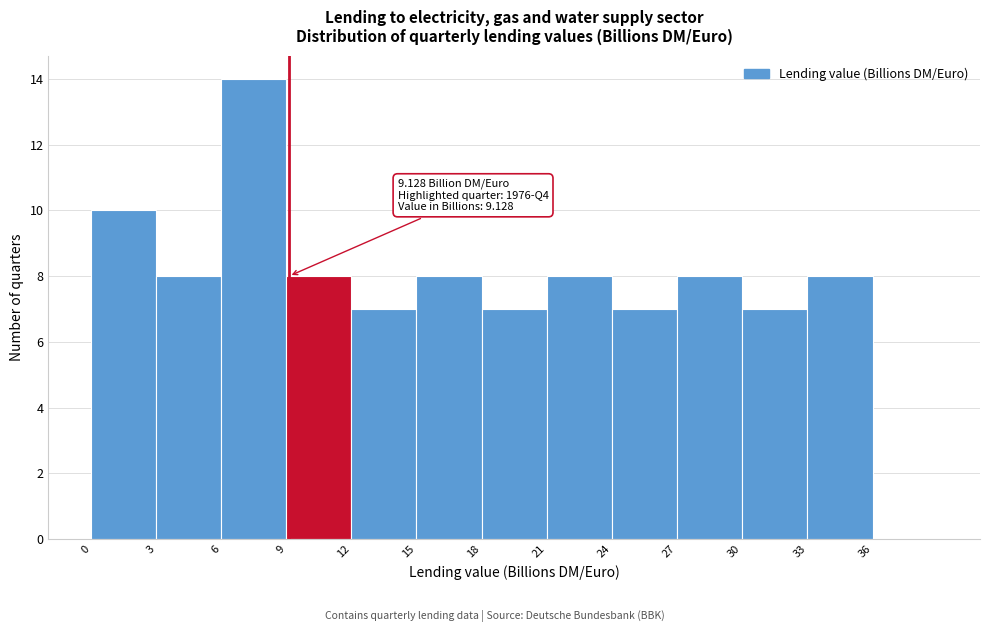

Which range on the x-axis has the tallest bar?

6 to 9